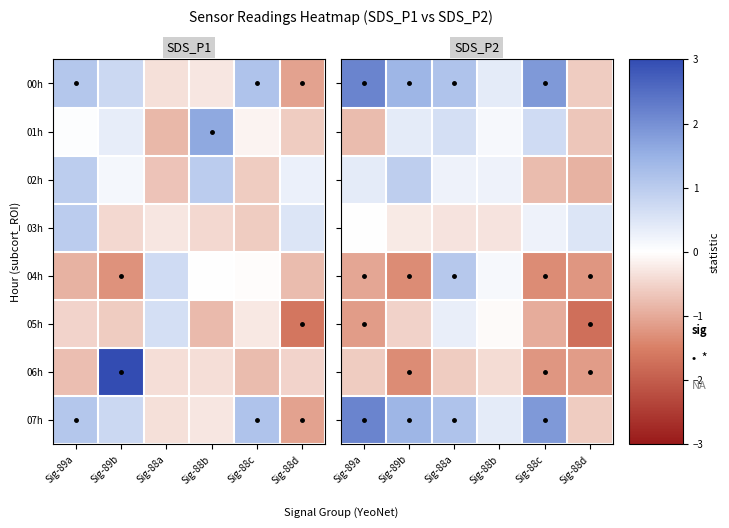

How many values in the 01h series exceed 0?

4